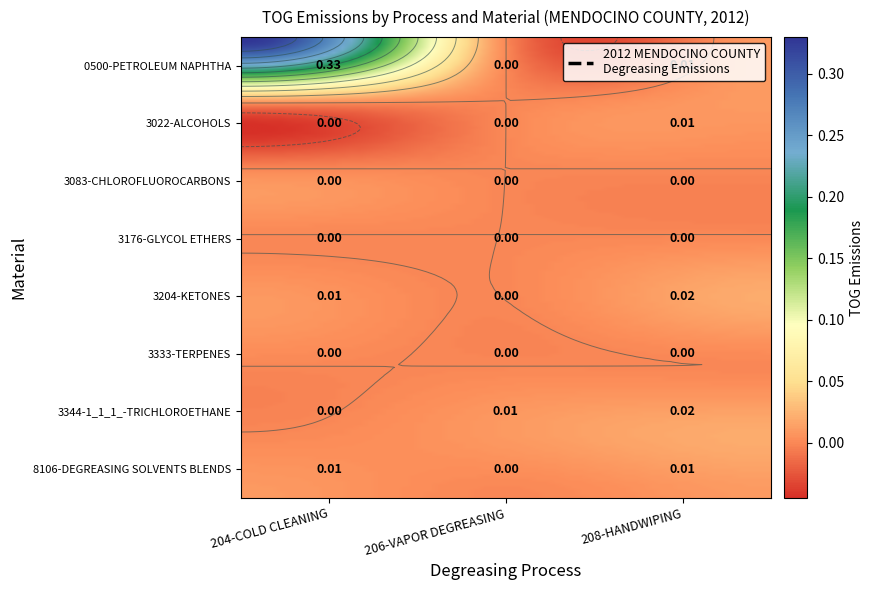

Rank the series by their average value, from lowest to highest.

206-VAPOR DEGREASING, 208-HANDWIPING, 204-COLD CLEANING